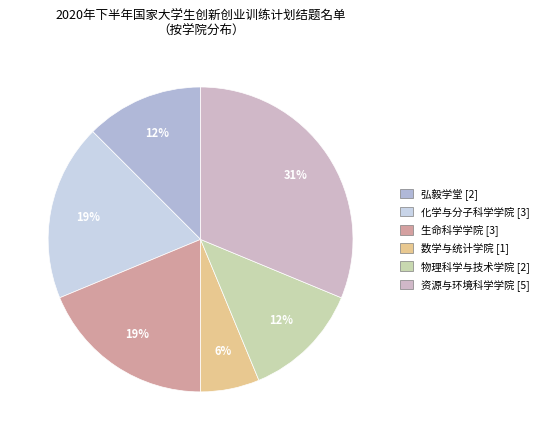

Combined, do 资源与环境科学学院 and 弘毅学堂 account for over 50%?

No